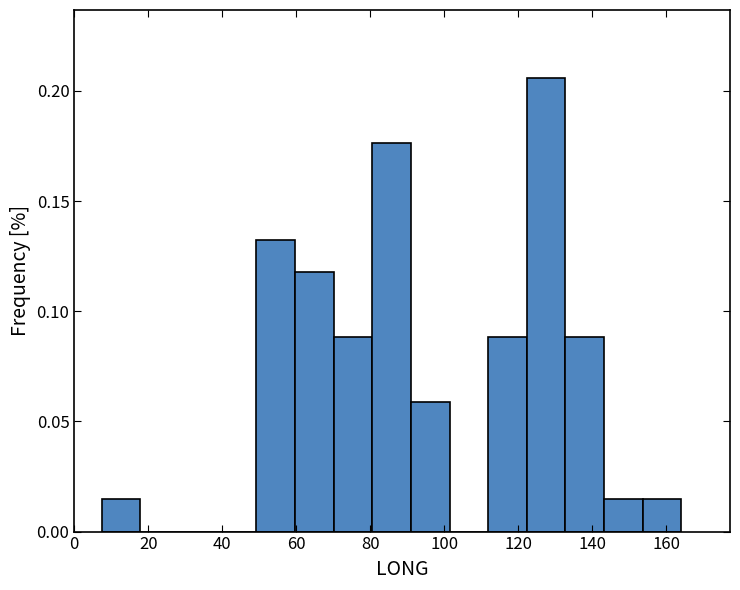

Which range on the x-axis has the tallest bar?

122 to 132